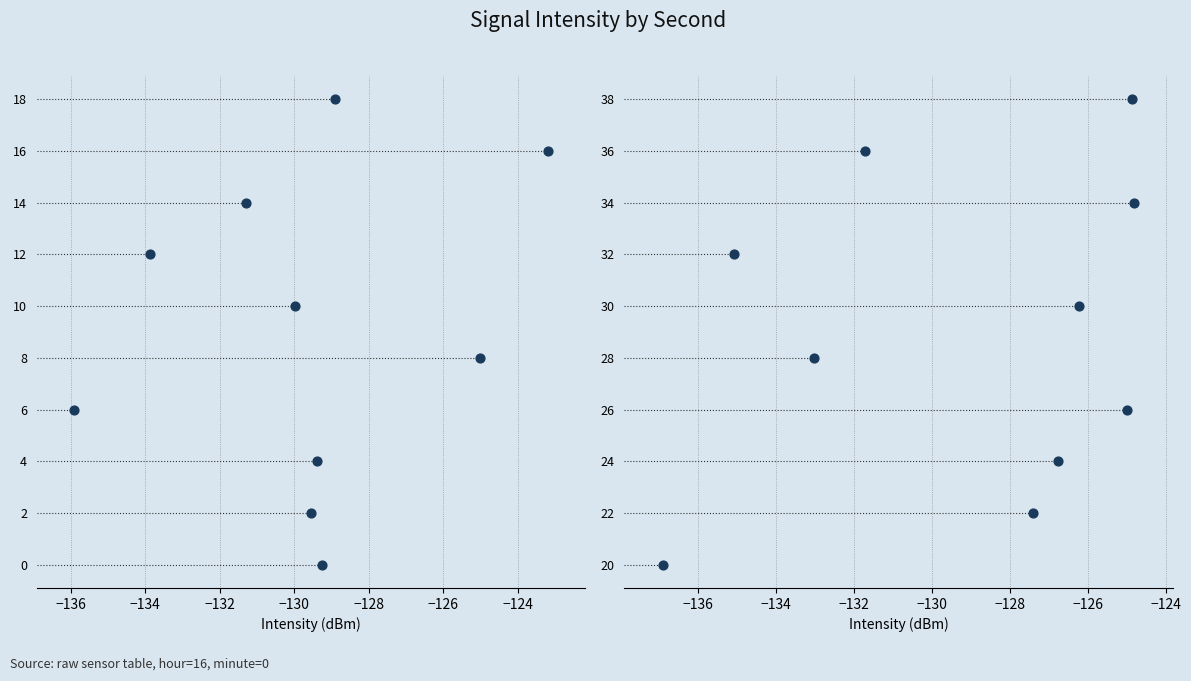

What is the change in value from −134 to −132?

+1